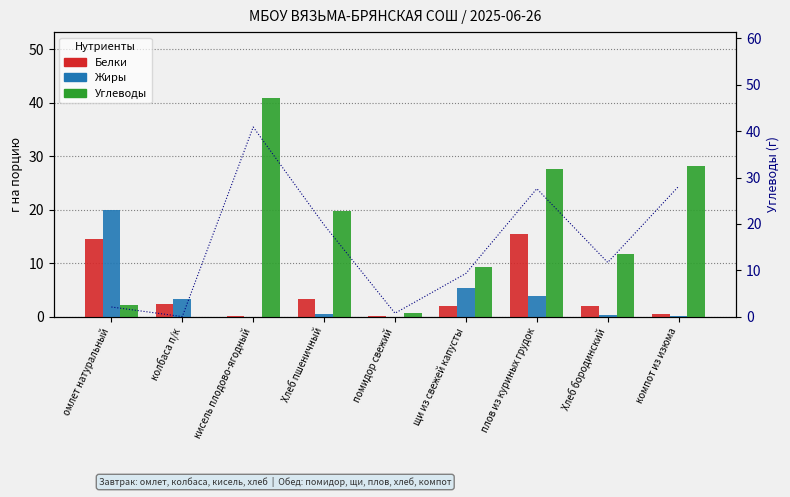

What is the label of the 7th bar from the right?

кисель плодово-ягодный